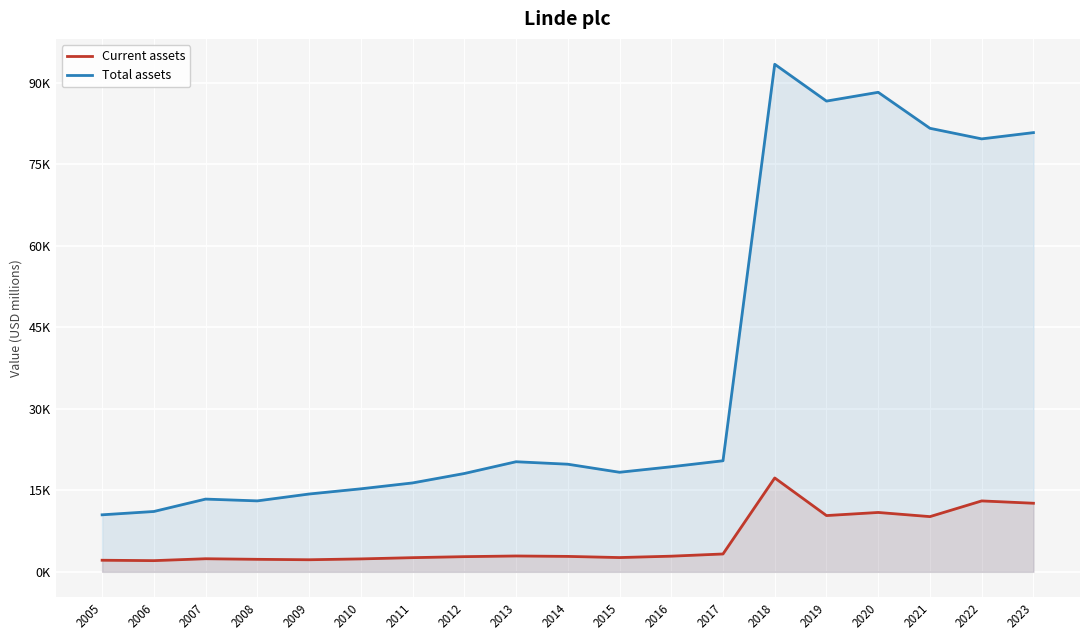

True or false: Total assets and Current assets cross at least once.

False